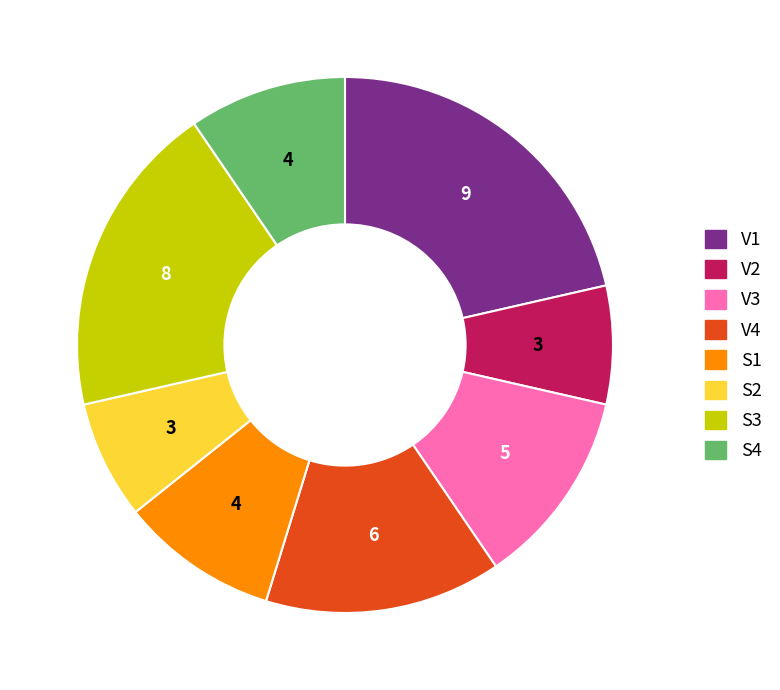

Count the number of slices in the pie.

8